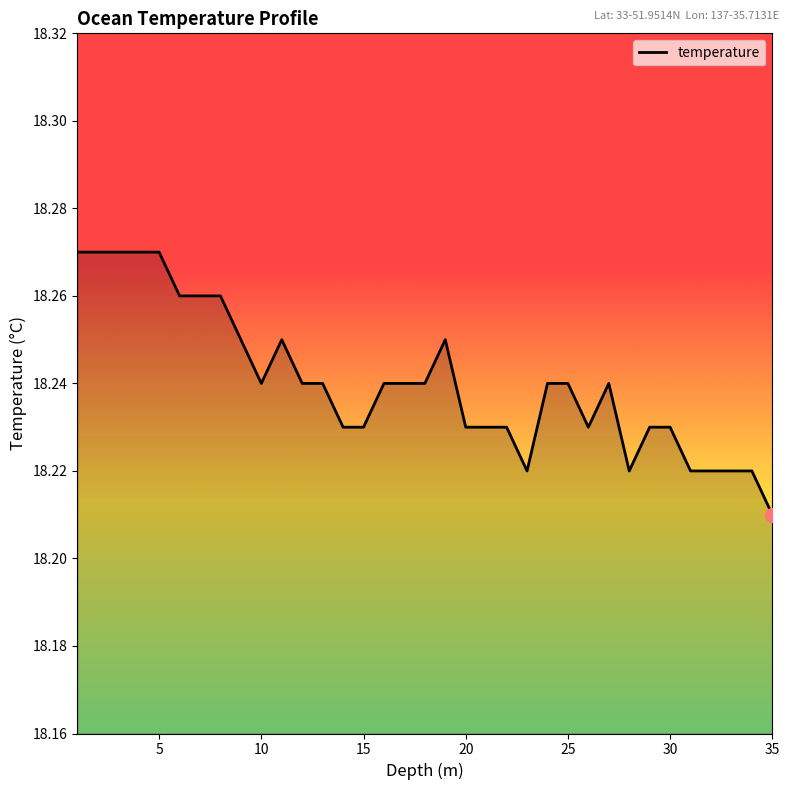

How many series are shown in this chart?

1